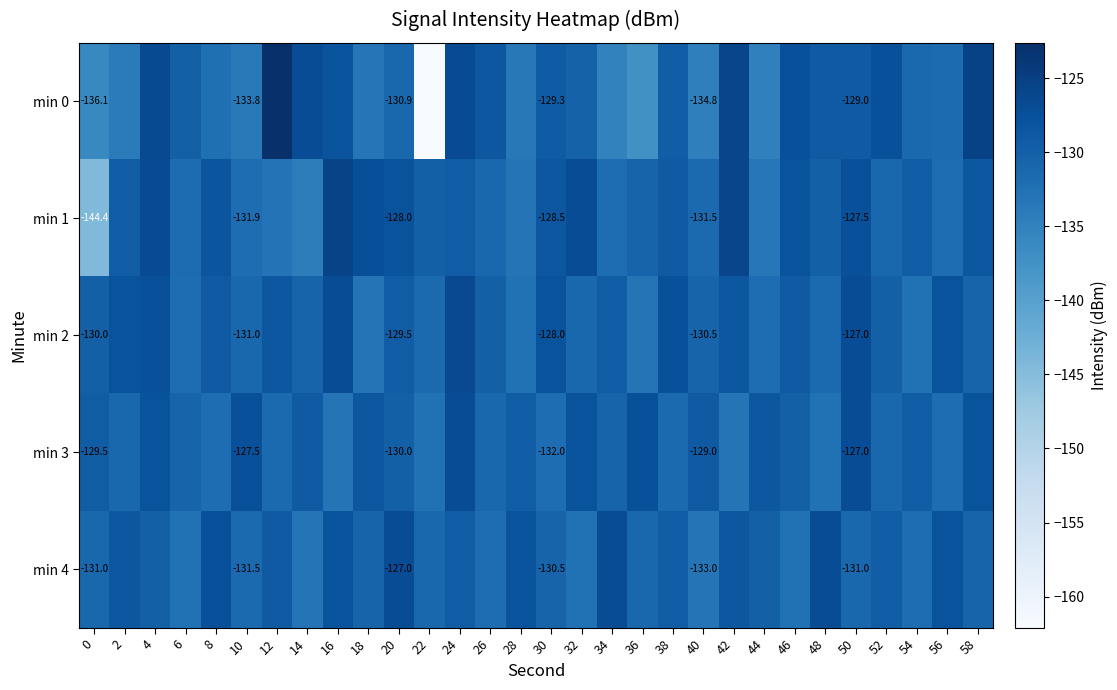

List the series in order of their peak value, highest first.

min 0, min 1, min 2, min 3, min 4